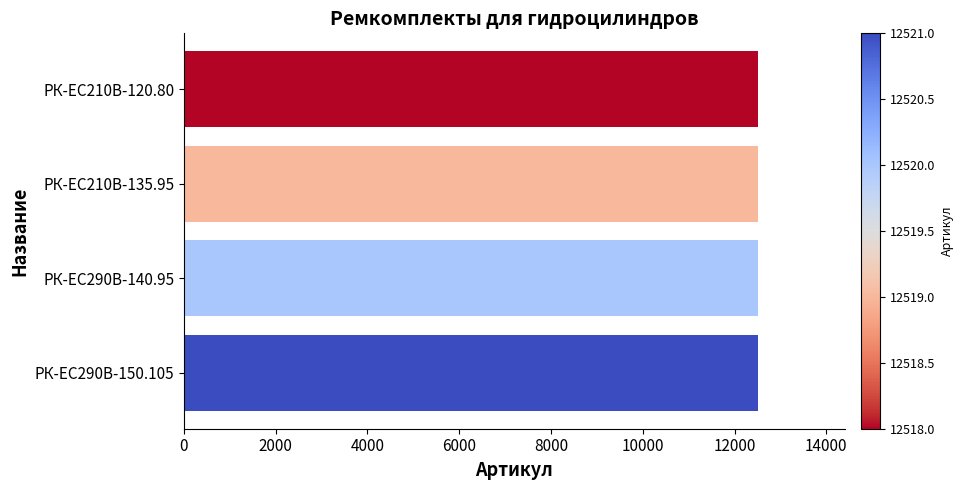

What is the greatest value displayed?

12521